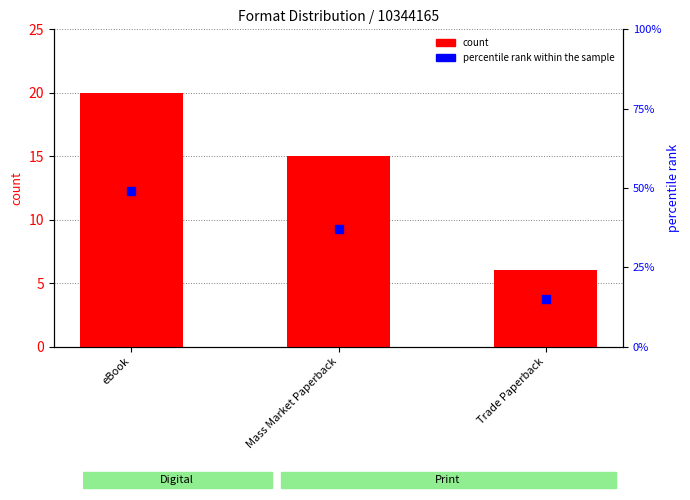

What are all the series names shown in the legend?

count, percentile rank within the sample